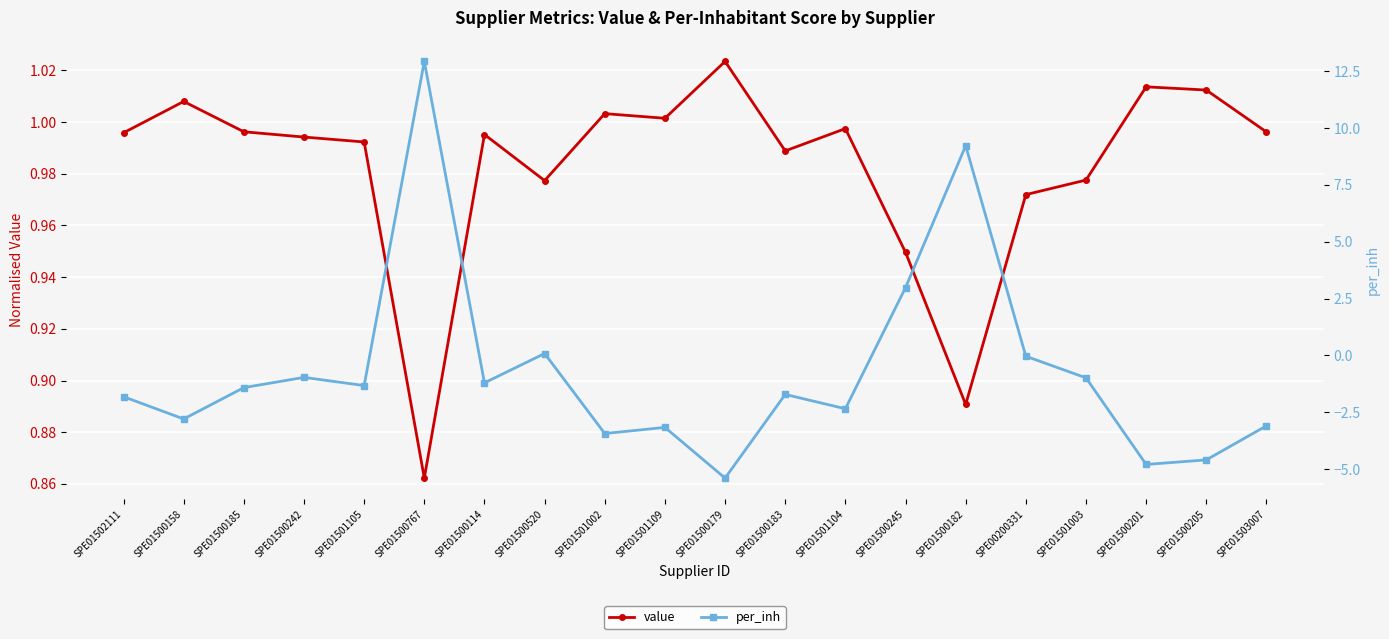

Between SPE01500767 and SPE01500205, which is larger?

SPE01500205